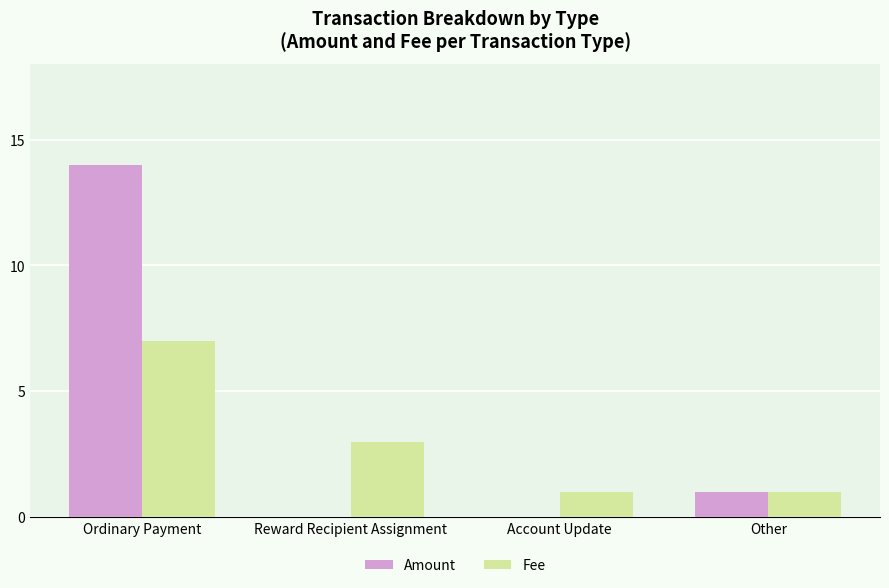

Which series has the largest range (max minus min)?

Amount